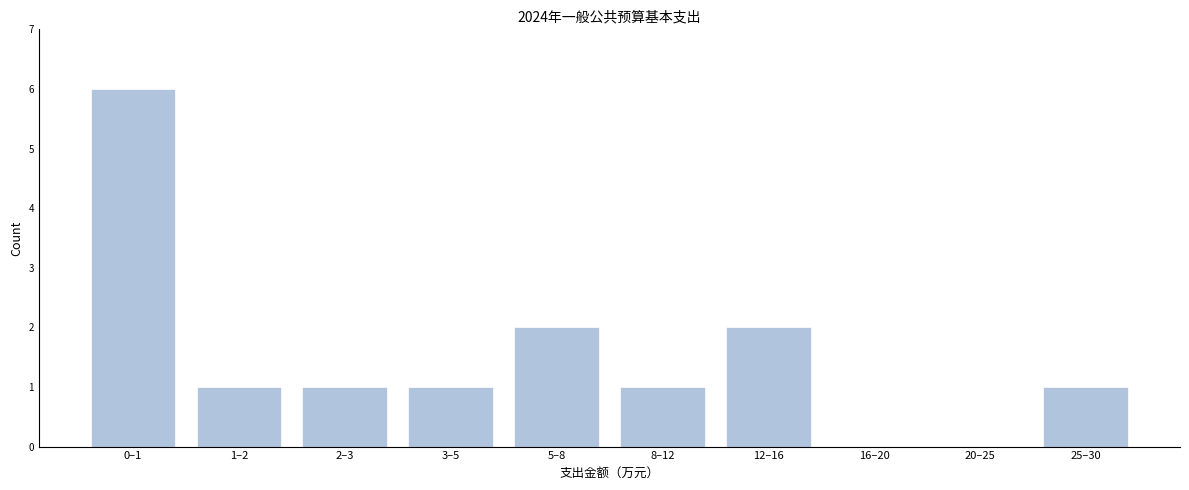

Reading left to right, extract all data points from this chart.

0–1=6	1–2=1	2–3=1	3–5=1	5–8=2	8–12=1	12–16=2	16–20=0	20–25=0	25–30=1